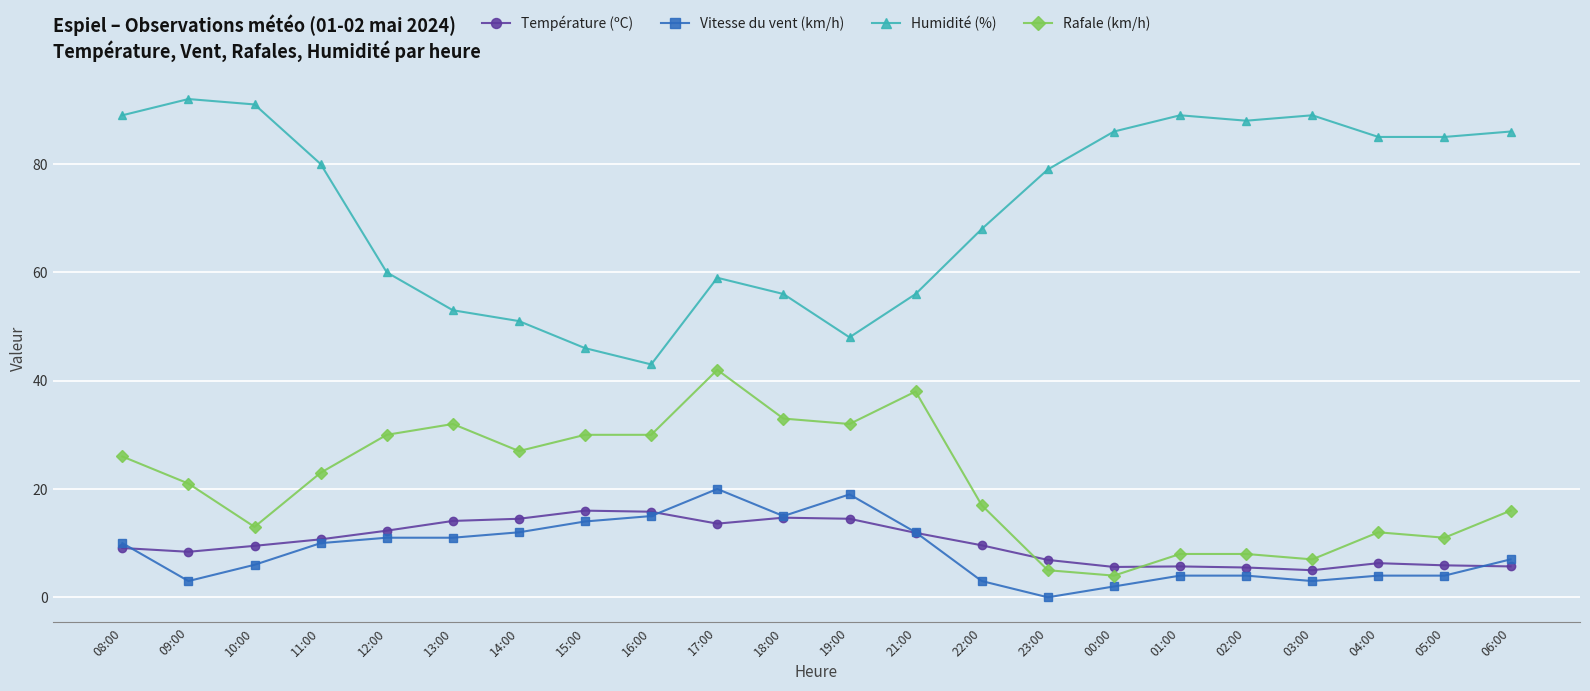

What is the minimum value for Rafale (km/h)?

4.0